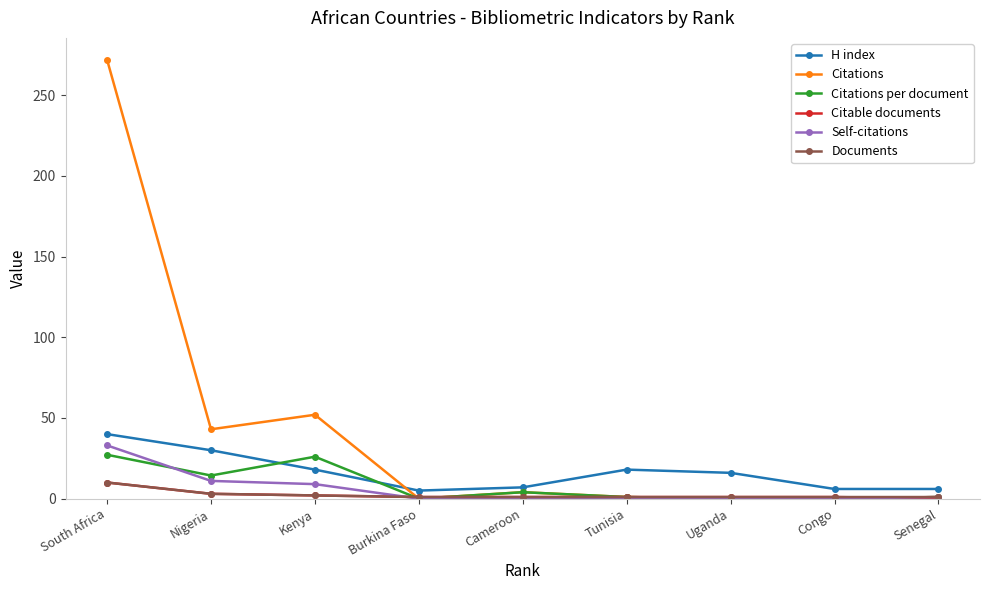

What is the label of the 8th point from the right?

Nigeria